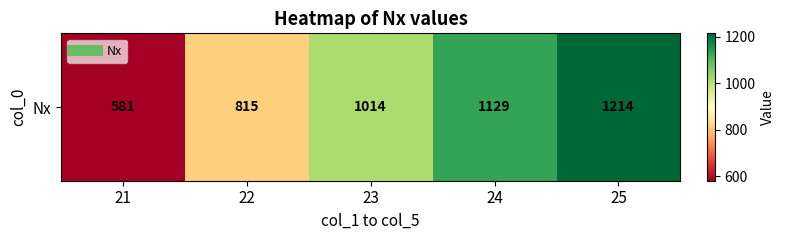

What is the sum of the values at 21 and 22?

1396